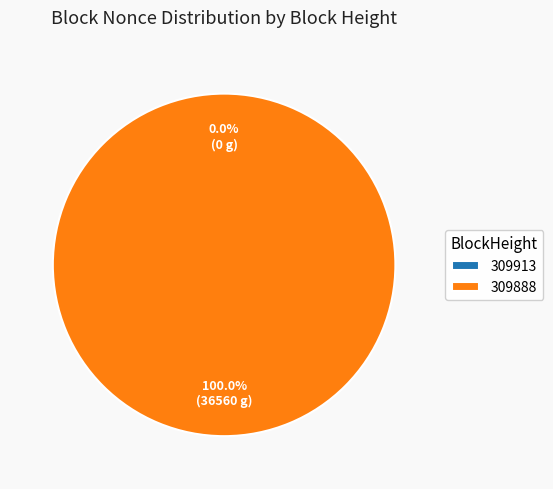

Rank the categories by value from highest to lowest.

309888, 309913